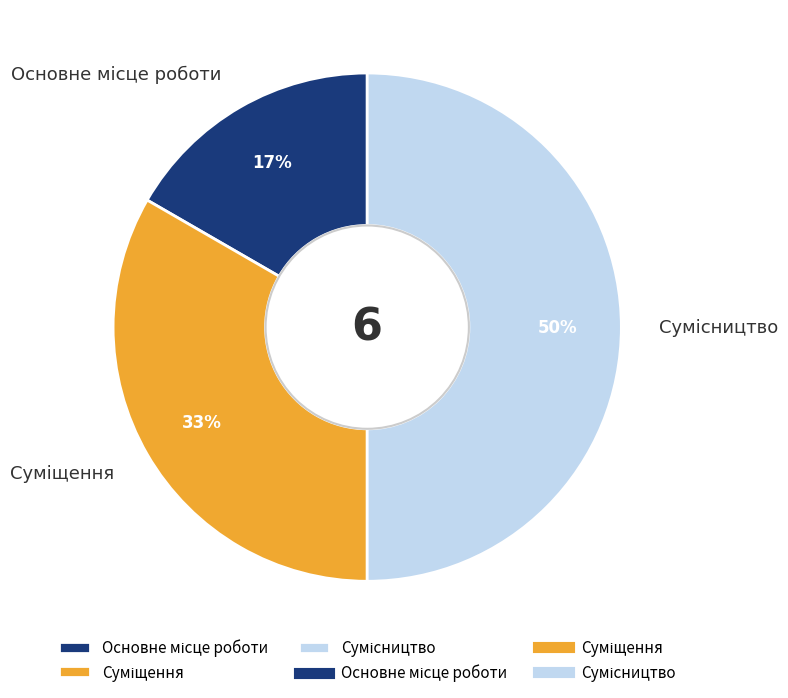

To the nearest percent, what is the average slice percentage?

33%